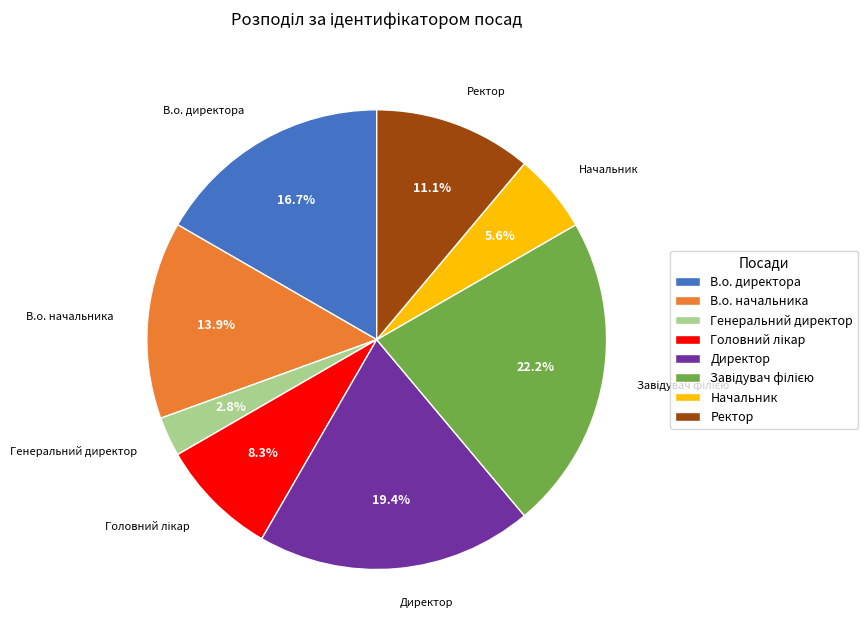

Do Генеральний директор and В.о. начальника together represent more than half of the pie?

No